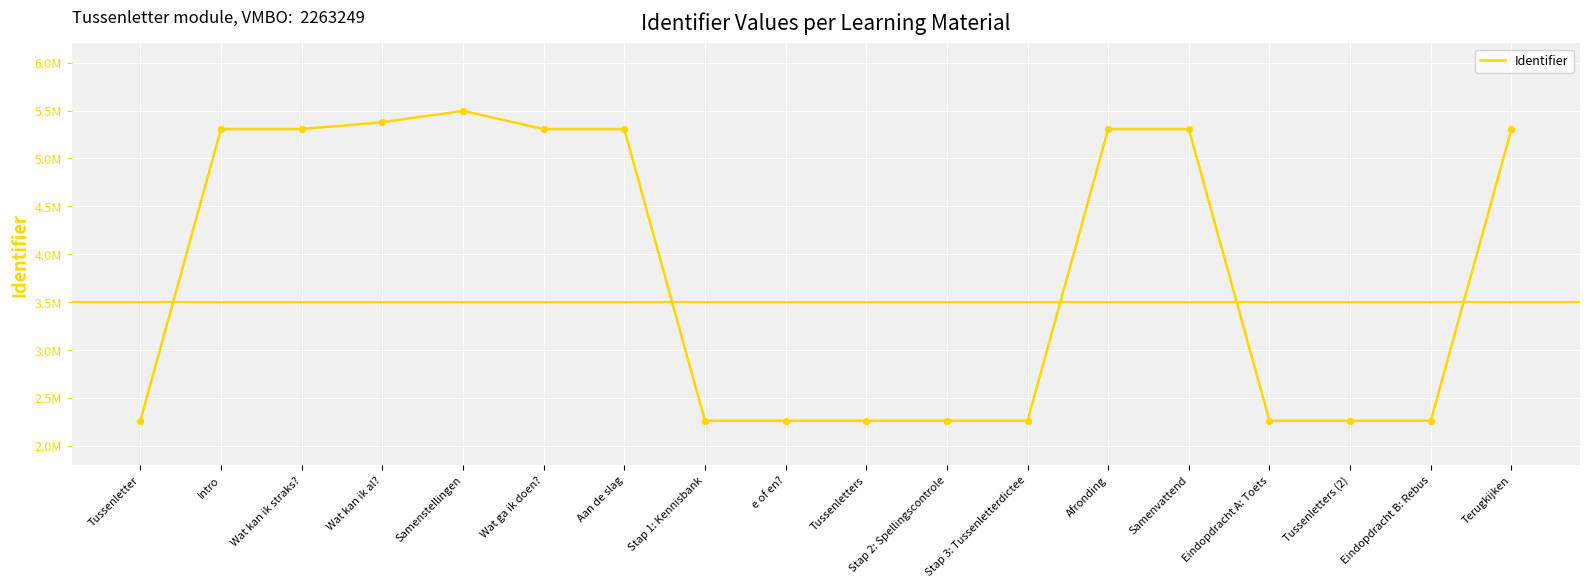

Which has a higher value, Tussenletters (2) or Wat kan ik al??

Wat kan ik al?